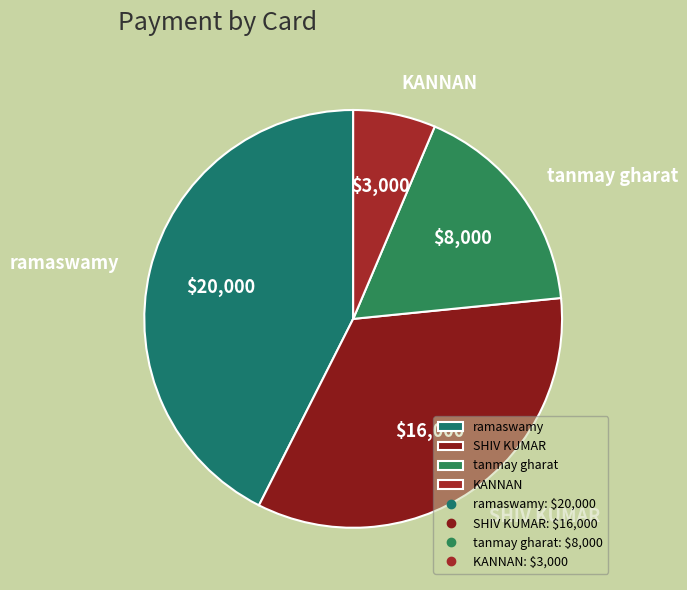

Do KANNAN and SHIV KUMAR together represent more than half of the pie?

No